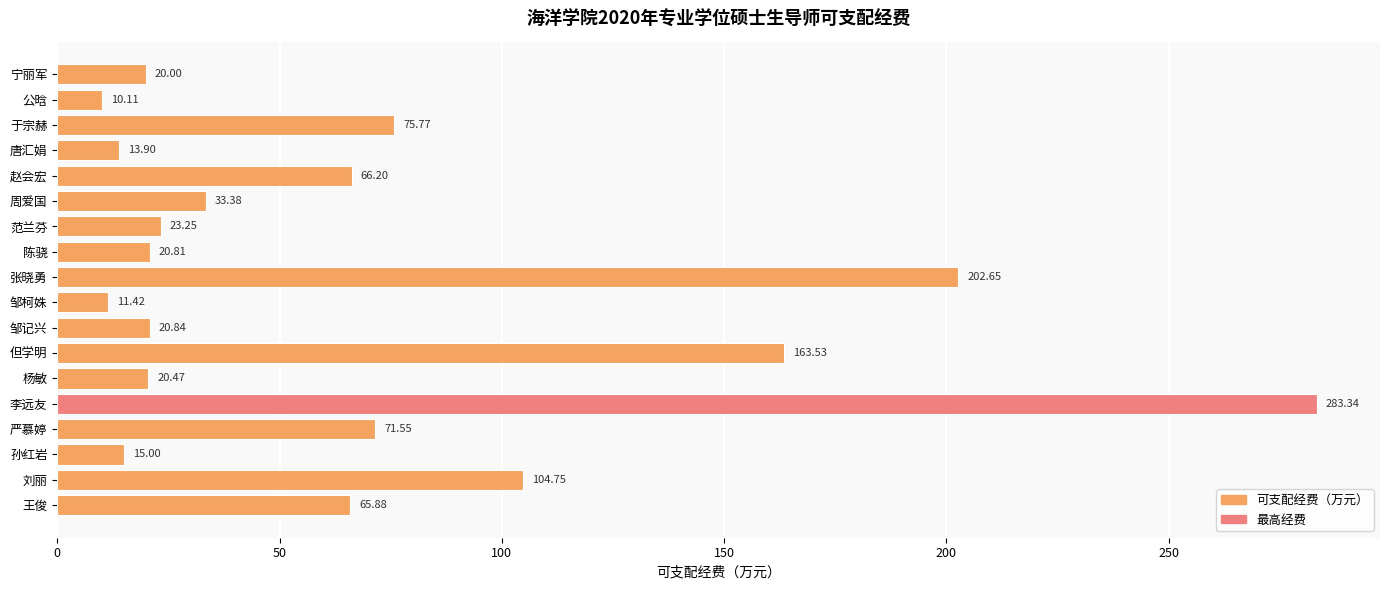

What is the difference between the maximum and minimum values?

273.2